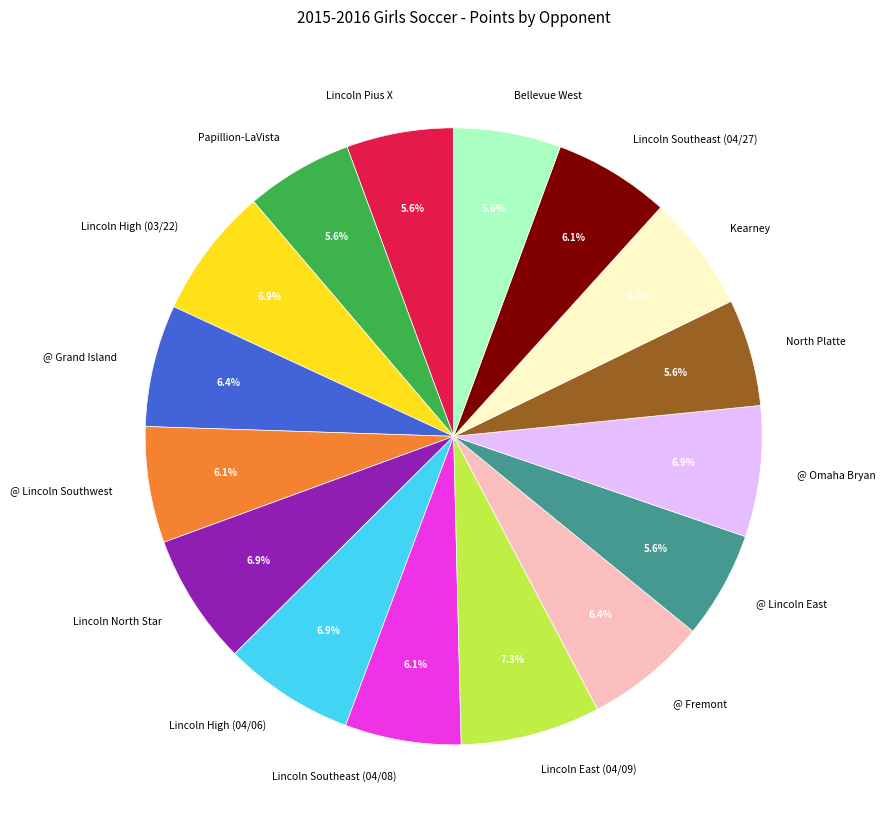

Is Lincoln North Star the majority of the pie?

No